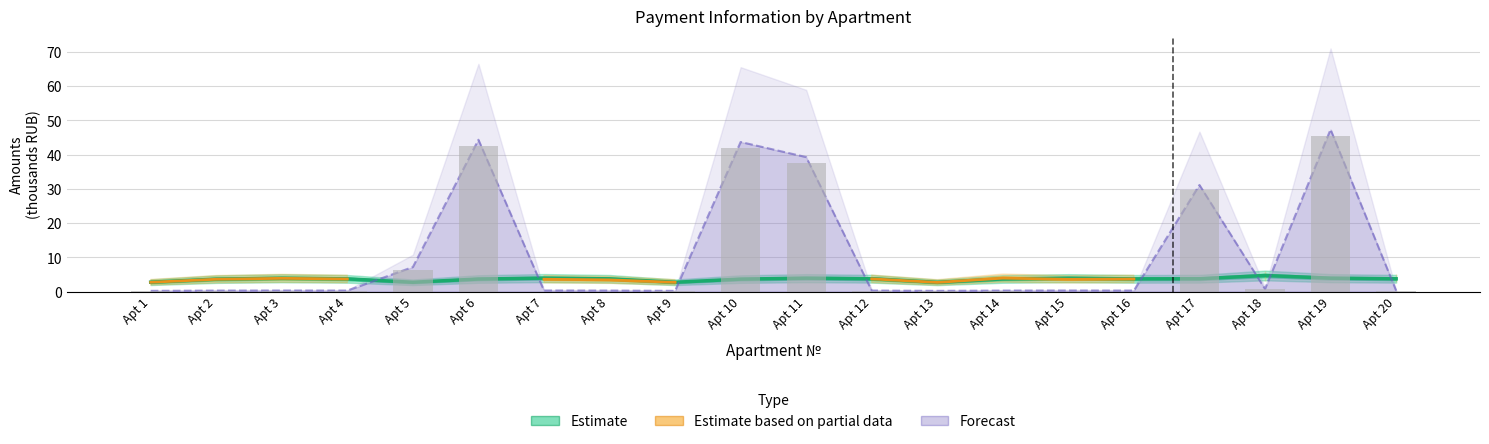

Does the chart contain stacked bars?

No